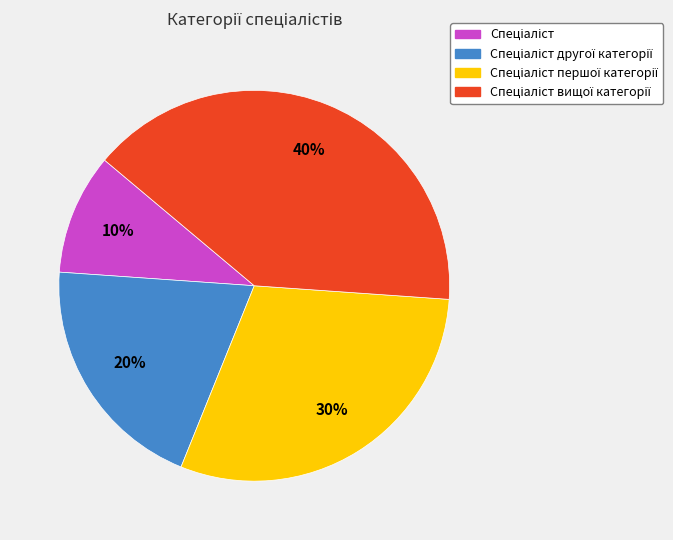

Is there any slice that represents more than half of the pie?

No